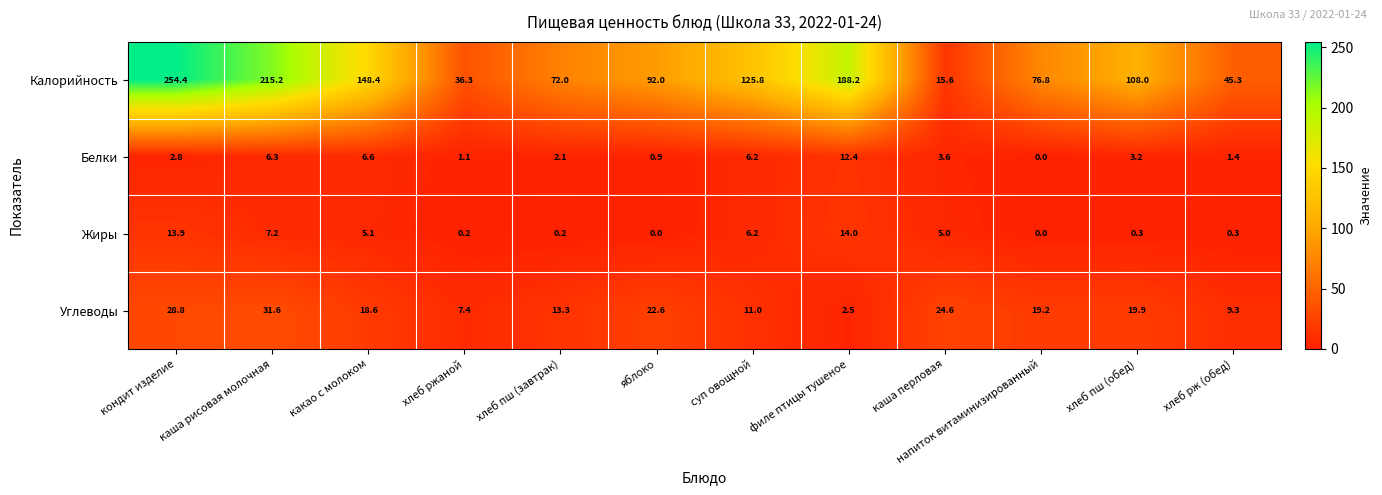

Is the value of Углеводы at хлеб пш (завтрак) greater than the value of Жиры at каша перловая?

Yes